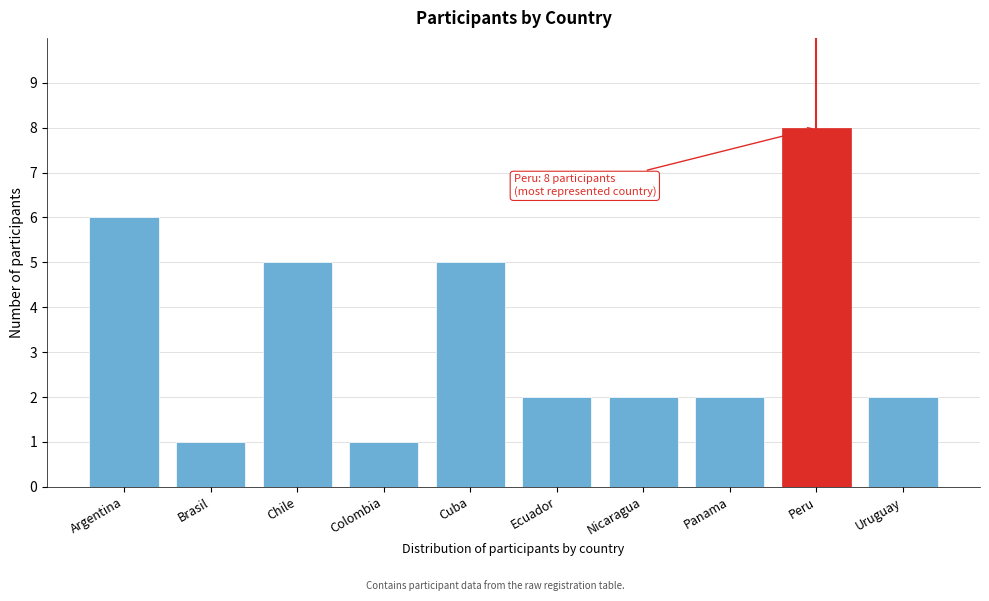

Reading left to right, extract all data points from this chart.

Argentina=6	Brasil=1	Chile=5	Colombia=1	Cuba=5	Ecuador=2	Nicaragua=2	Panama=2	Peru=8	Uruguay=2